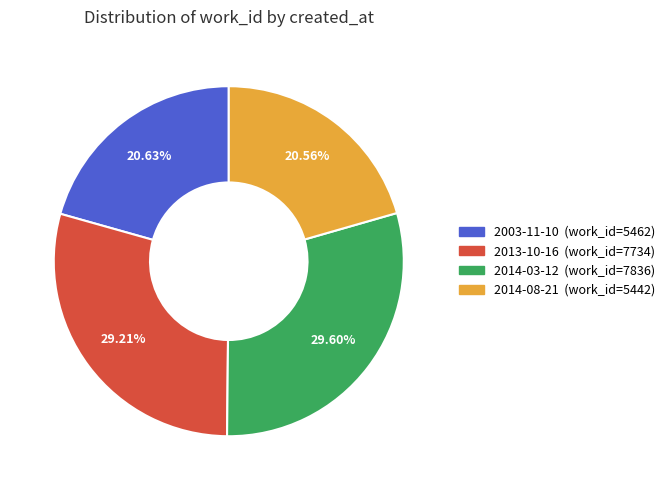

Is the sum of 2013-10-16 and 2014-03-12 greater than half?

Yes